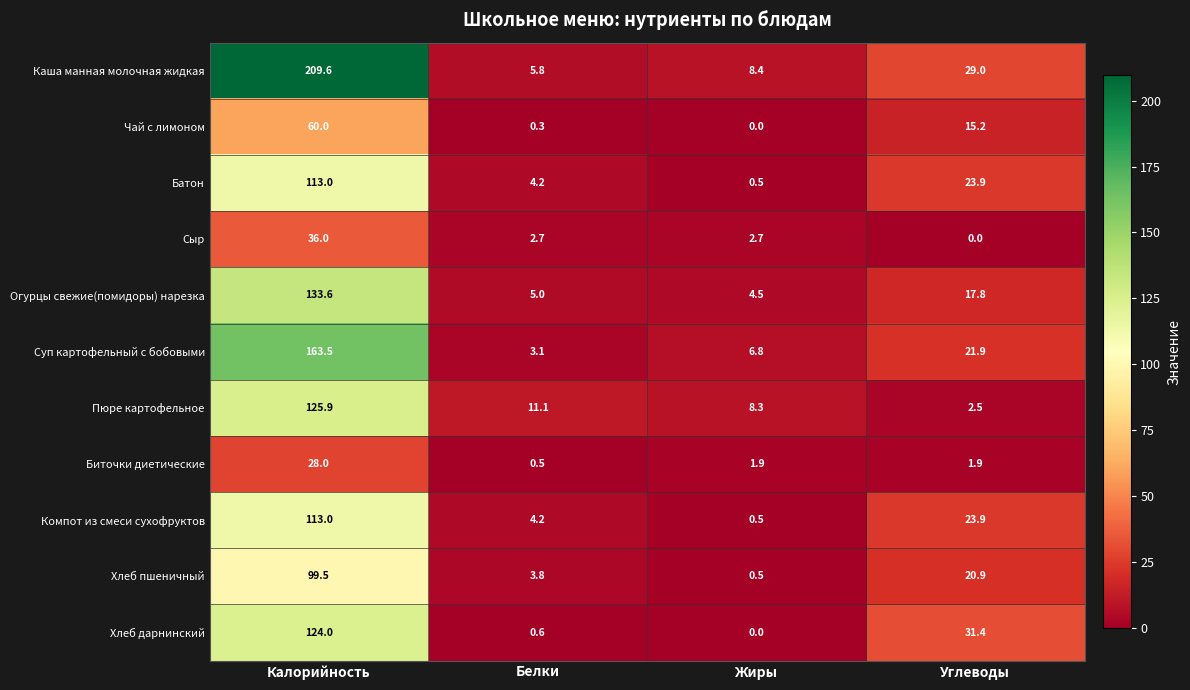

Which series changed the most between Калорийность and Углеводы?

Каша манная молочная жидкая